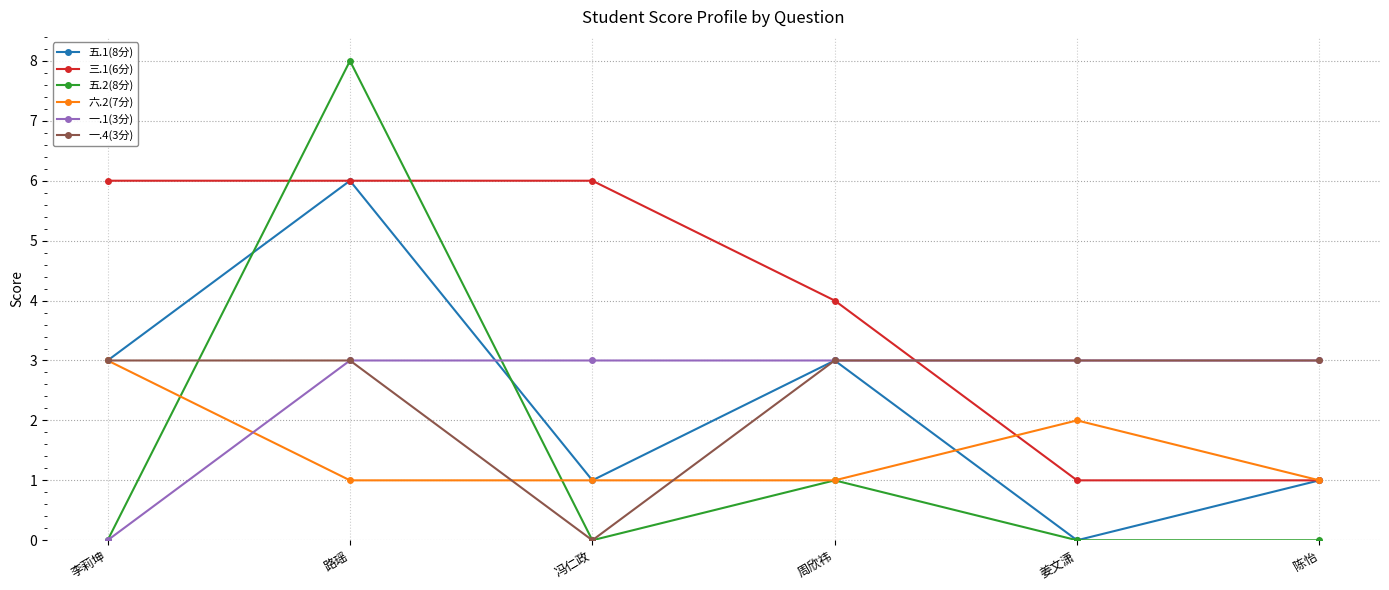

Where is the first local minimum for 五.1(8分)?

冯仁政